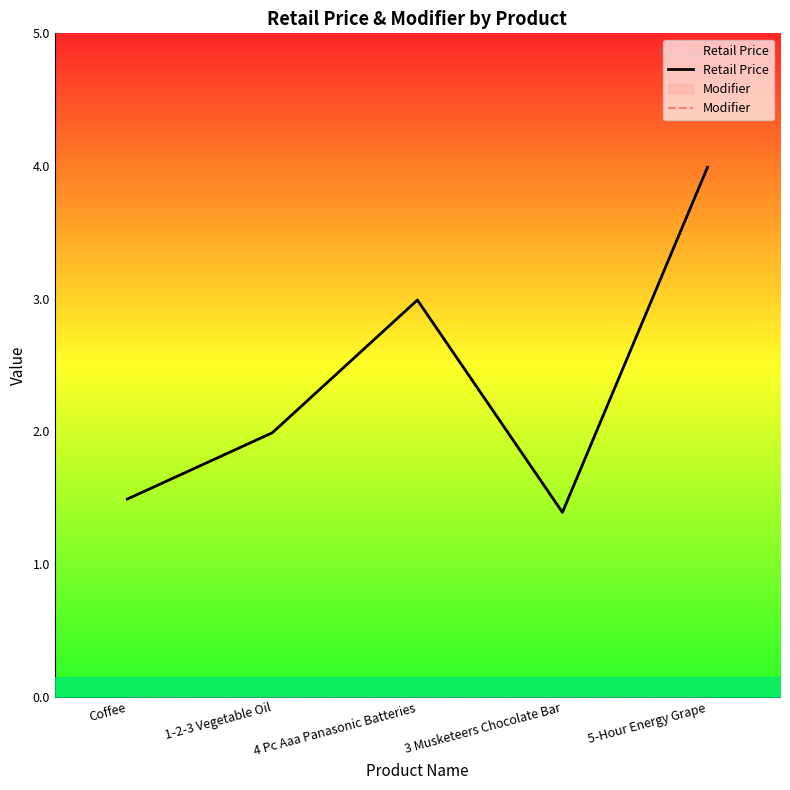

What is the greatest value displayed?

4.0